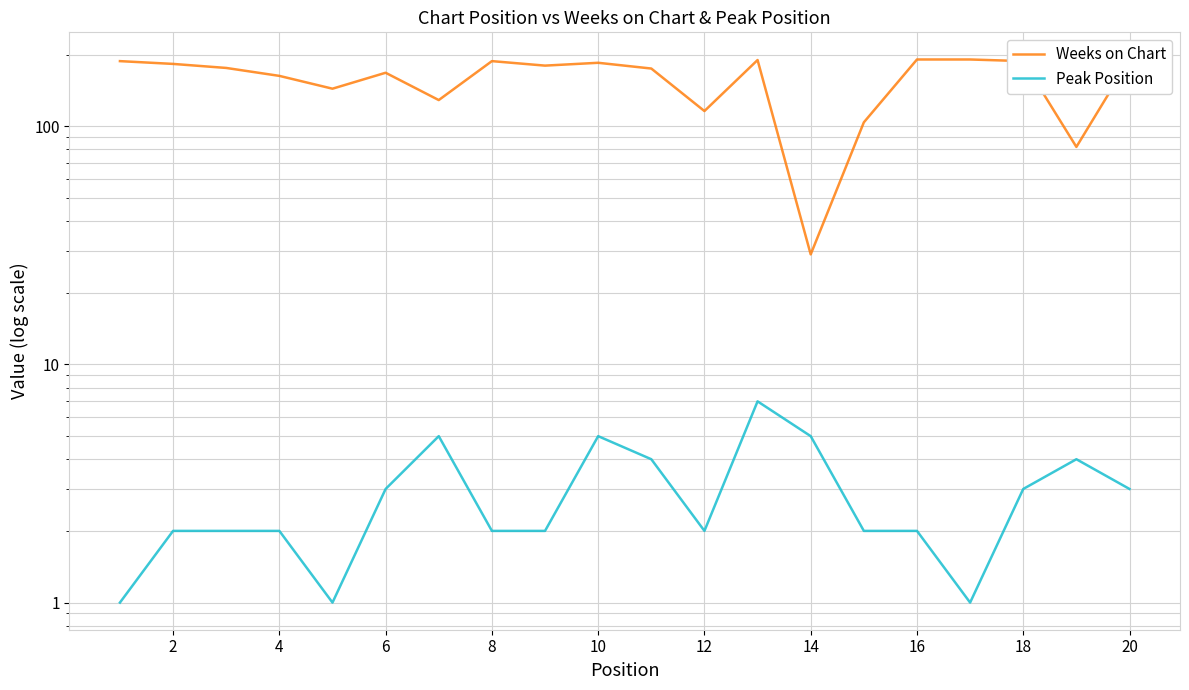

Which series changed the most between 8 and 12?

Weeks on Chart